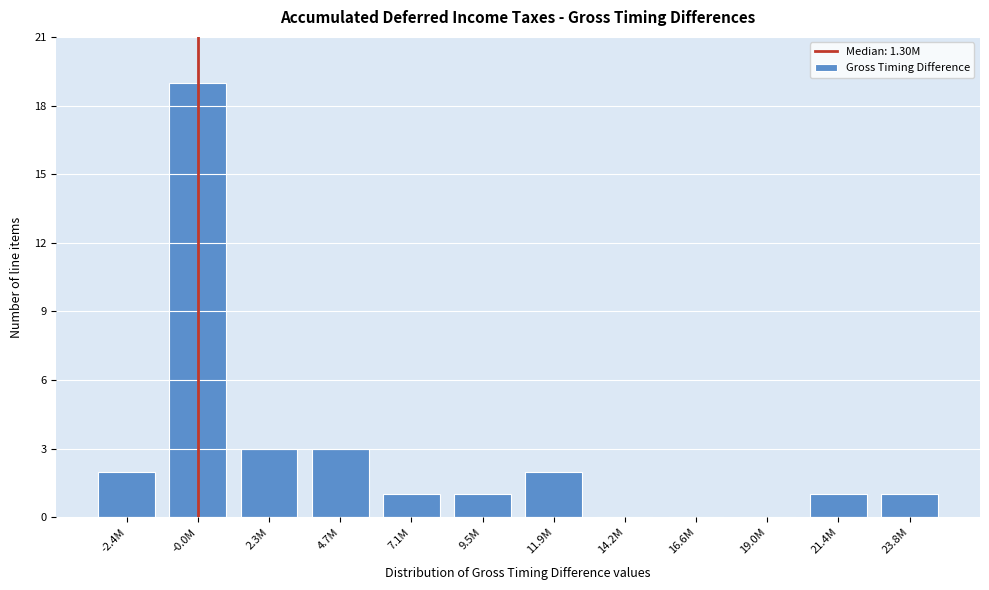

Reading left to right, extract all data points from this chart.

-2.4M=2	-0.0M=19	2.3M=3	4.7M=3	7.1M=1	9.5M=1	11.9M=2	14.2M=0	16.6M=0	19.0M=0	21.4M=1	23.8M=1